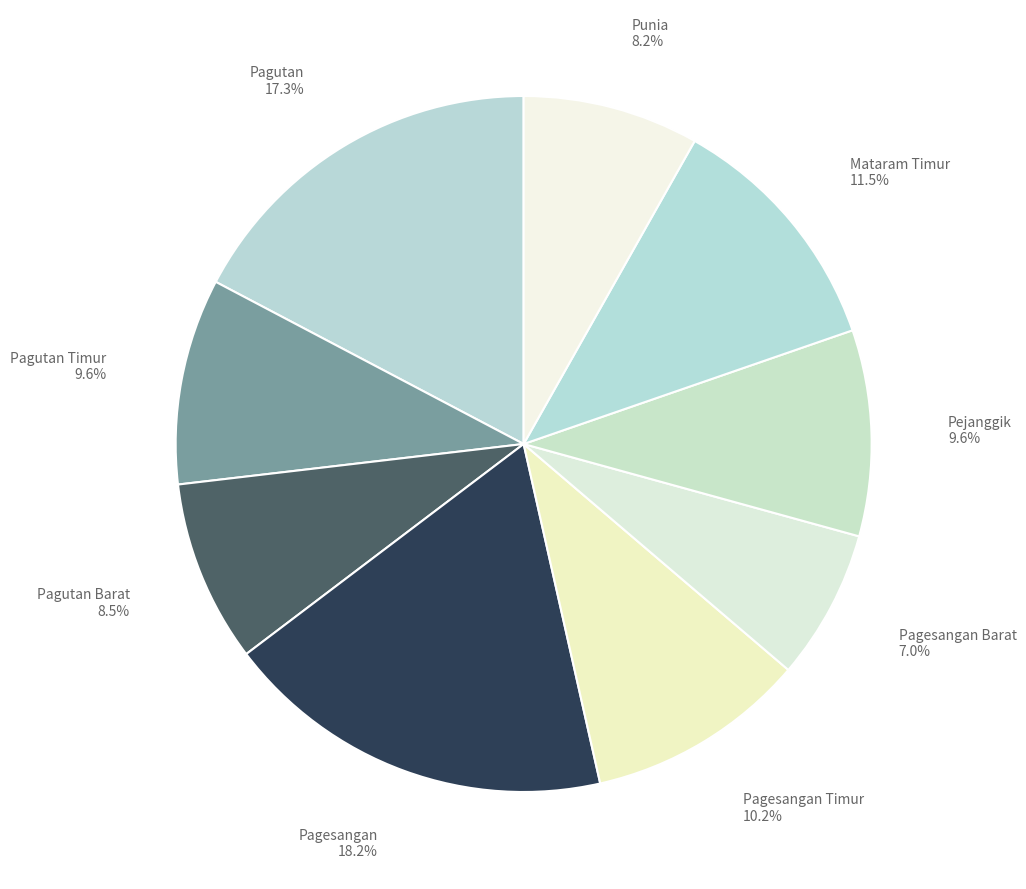

To the nearest percent, what is the average slice percentage?

11%